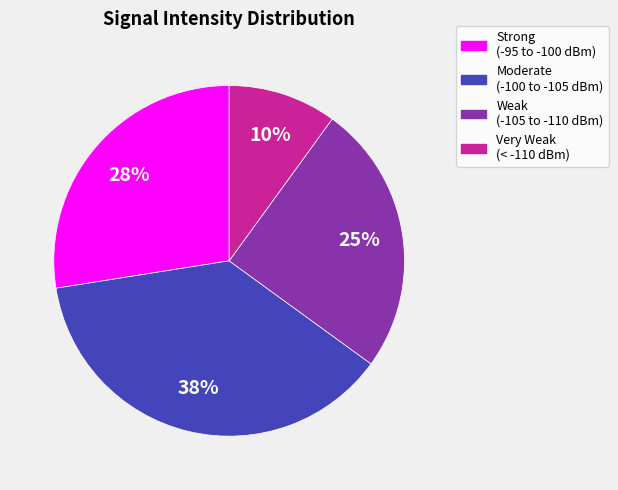

How many segments does this pie chart have?

4